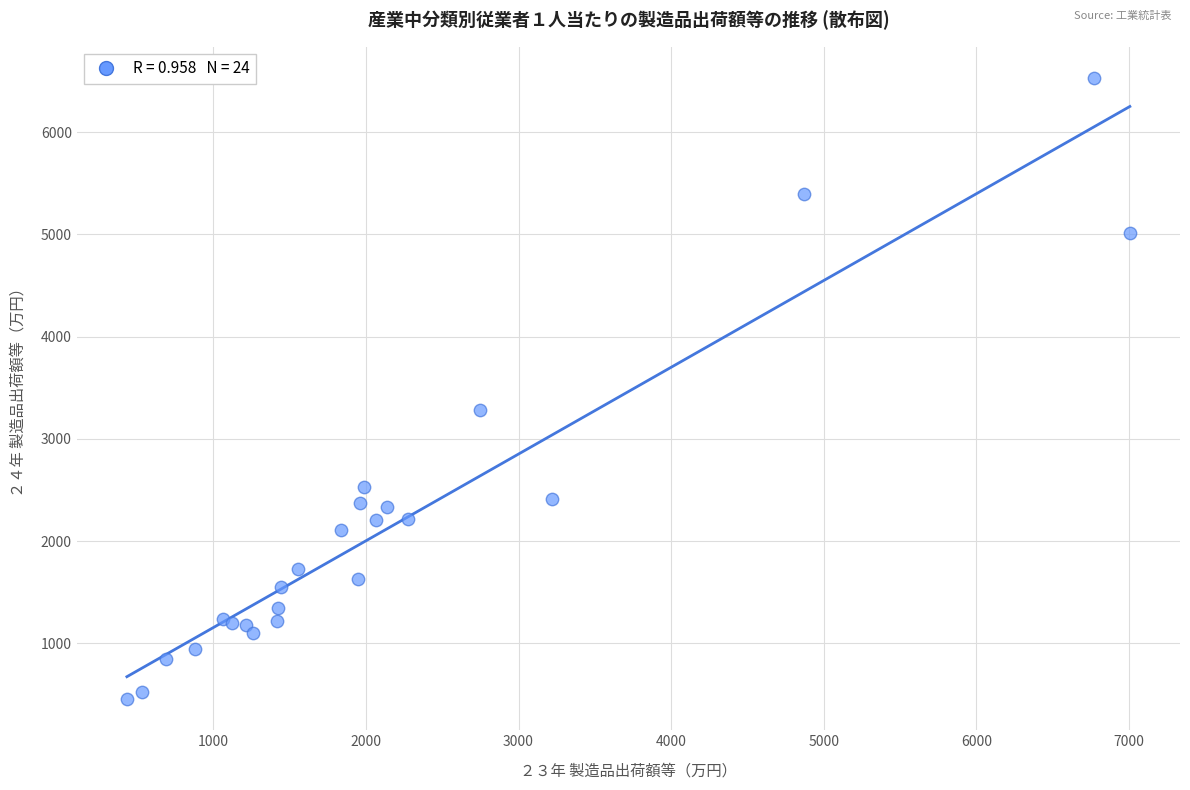

What Y value in the scatter plot is closest to 3493?

3286